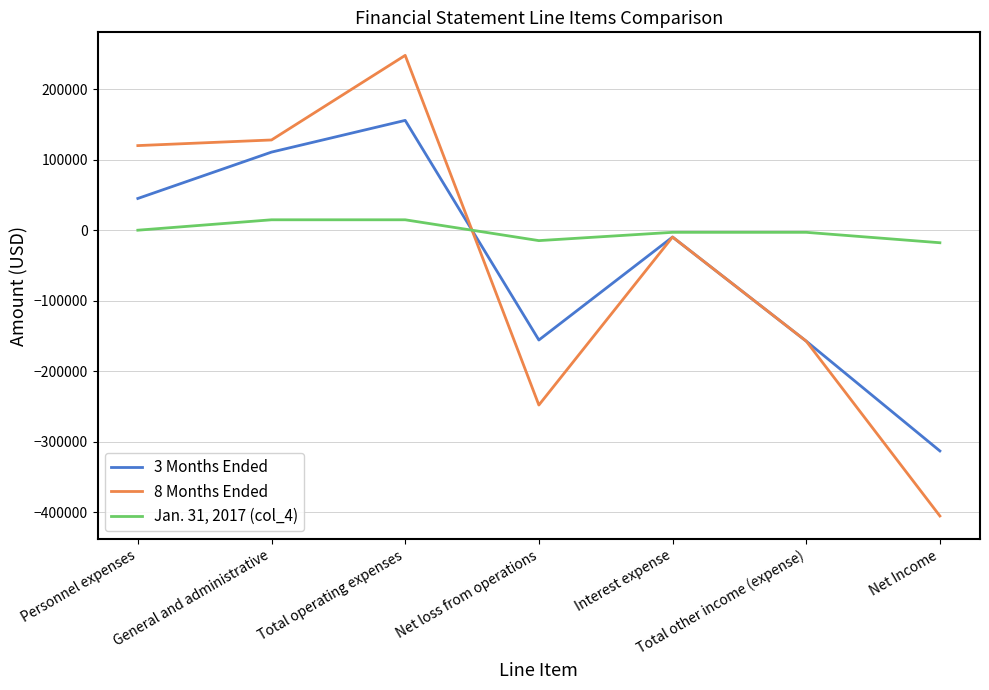

How many intersections are there between Jan. 31, 2017 (col_4) and 3 Months Ended?

1